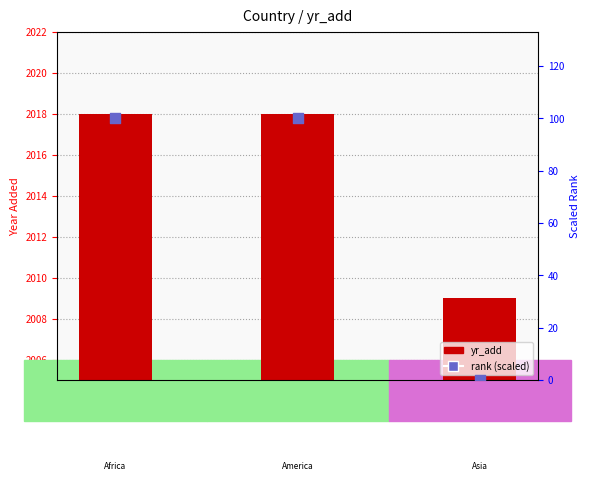

Which series has the largest Y range (max minus min)?

rank (scaled)